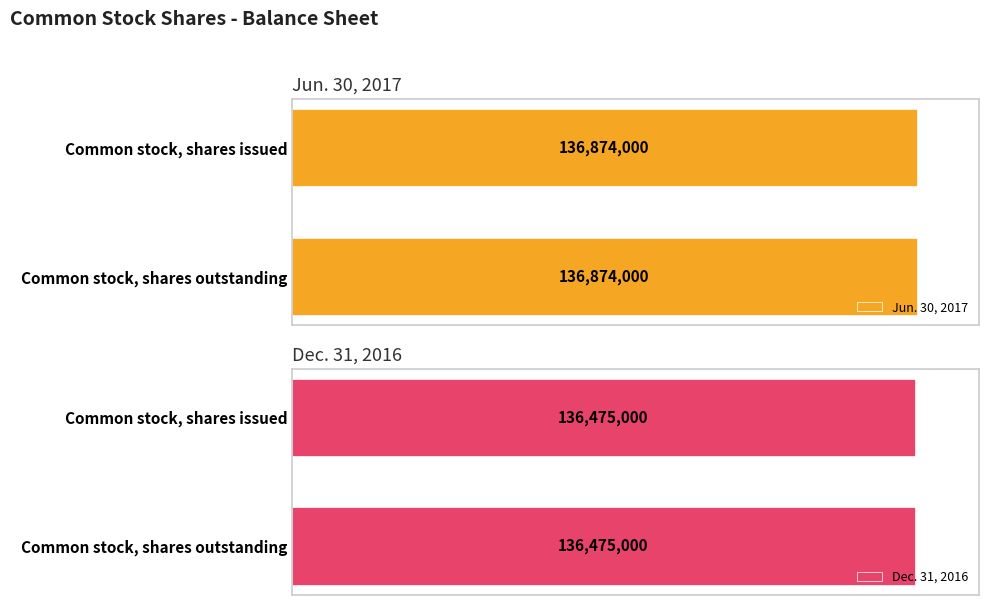

What is the total value across all series at Common stock, shares issued?

273349000